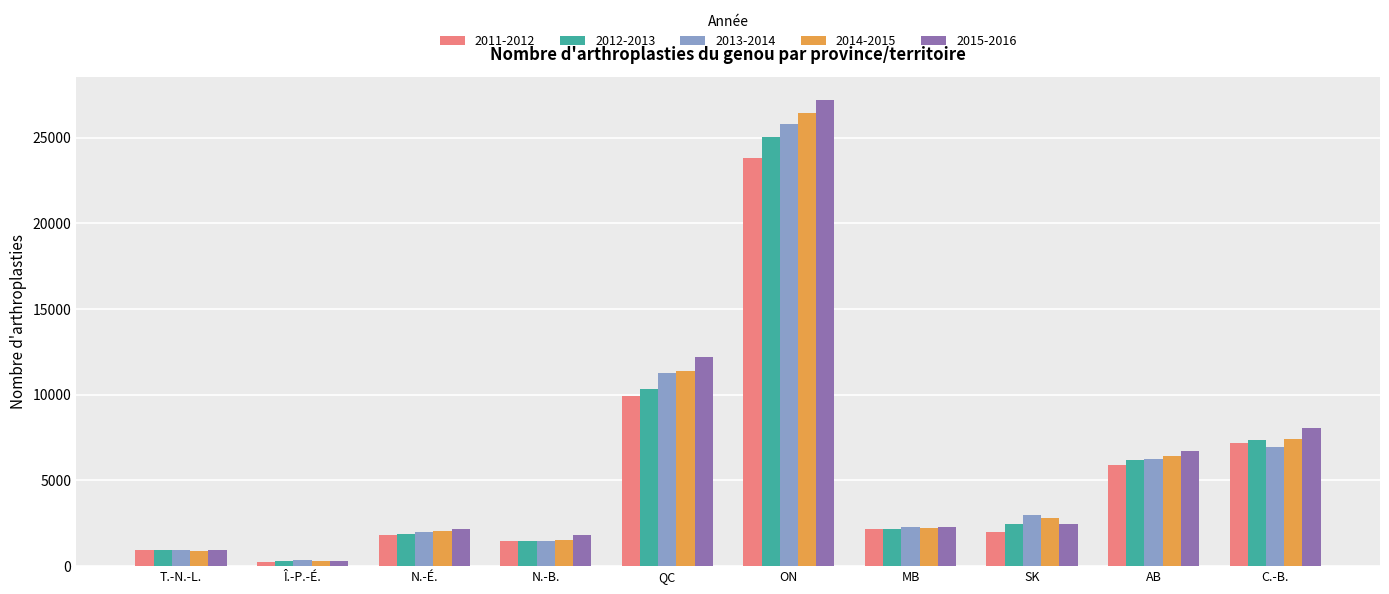

What is the difference between the maximum and minimum values in the 2014-2015 series?

26152